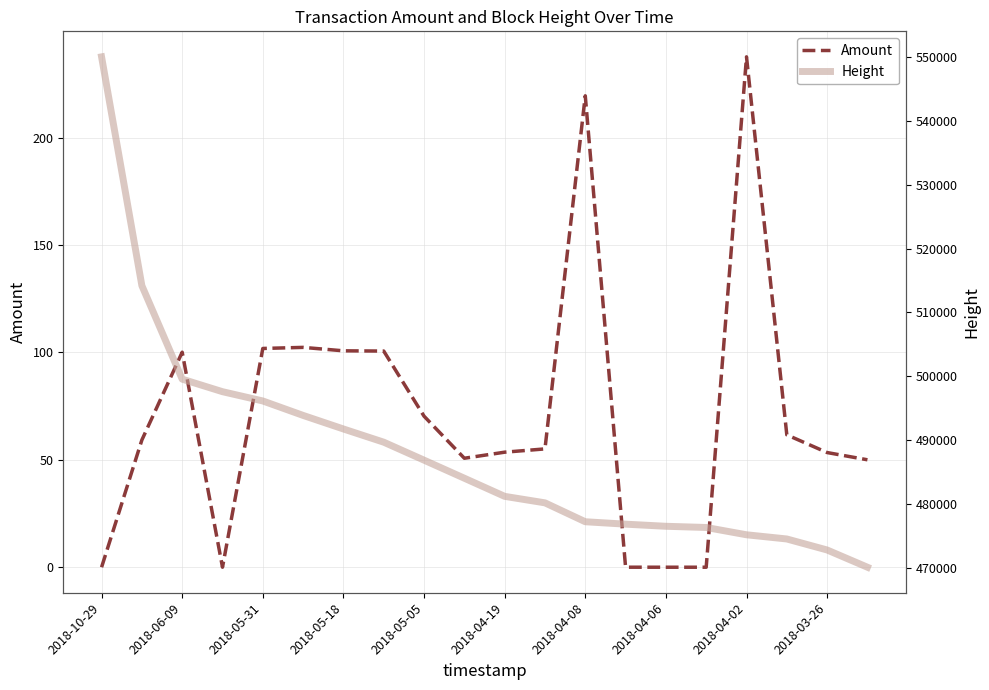

Which series has the largest range (max minus min)?

Height